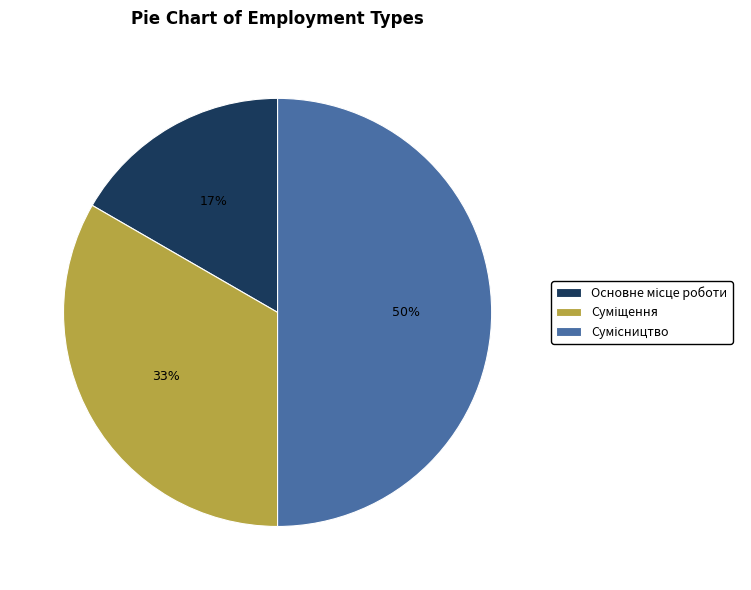

To the nearest percent, what is the difference between the largest and smallest slice percentages?

33%